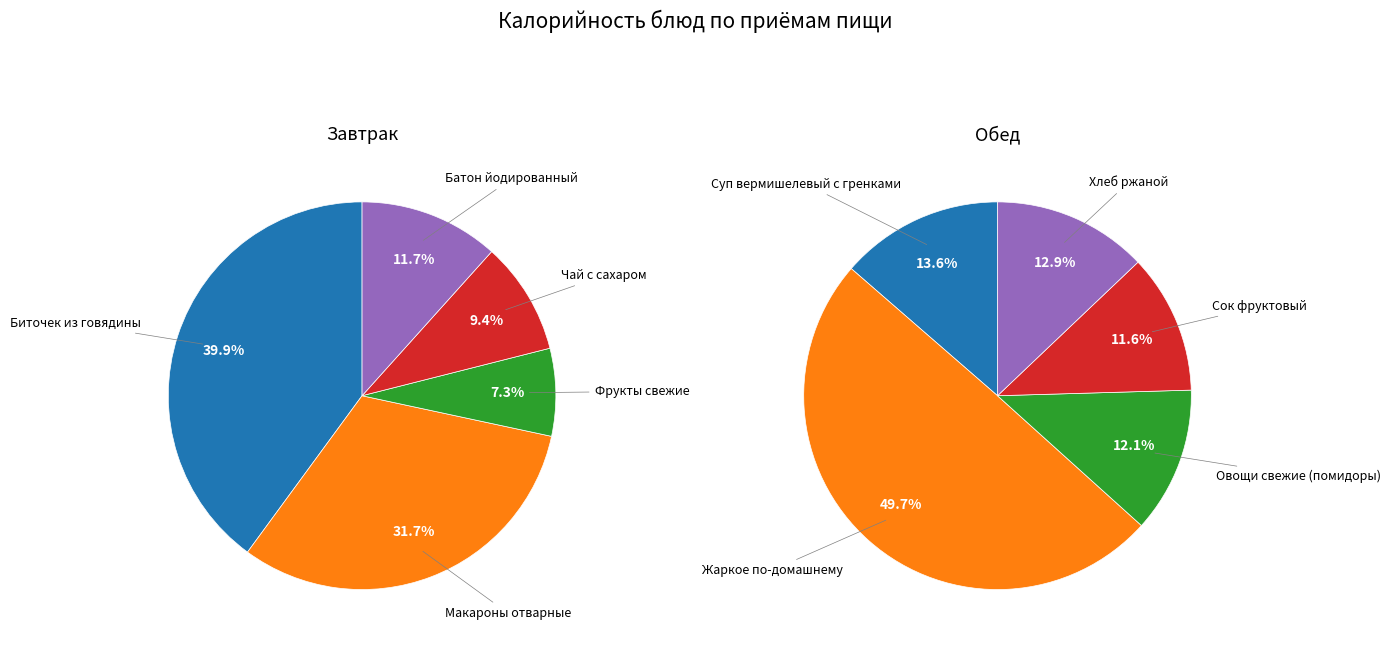

To the nearest percent, what portion does 0 represent?

40%